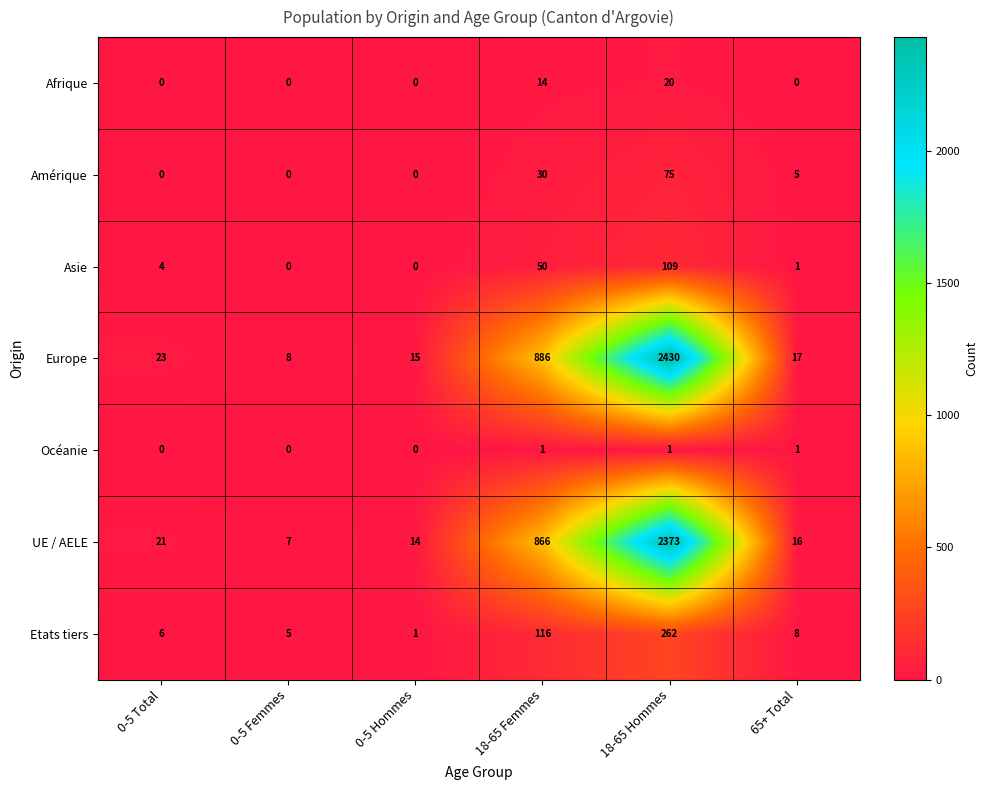

What is the total value across all series at 65+ Total?

48